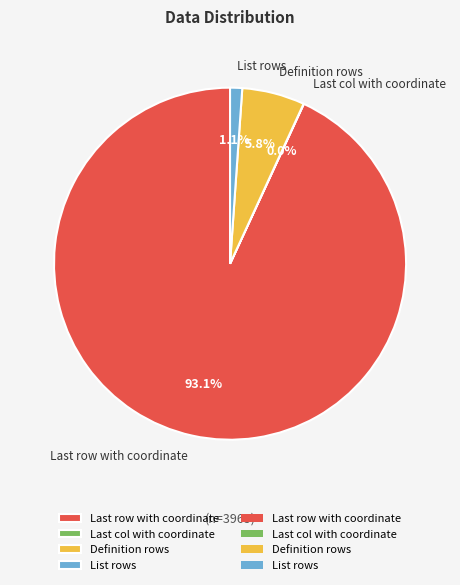

Is there any slice that represents more than half of the pie?

Yes